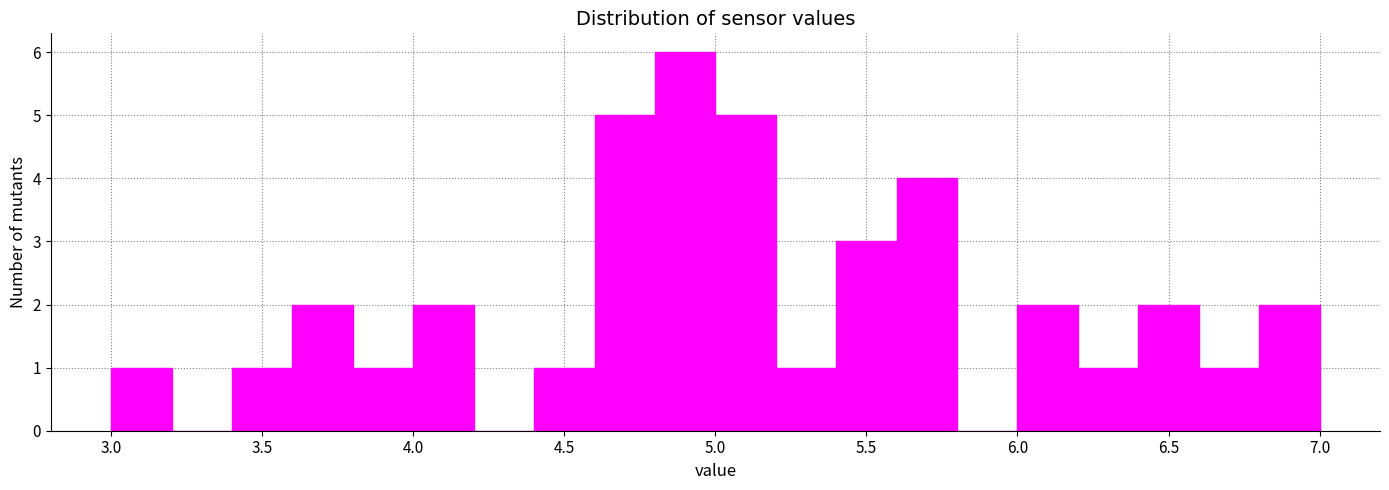

What is the height of the bar covering 3.4 to 3.6 on the x-axis? The values are not printed on the chart, so give them approximately, as read against the axis.

1